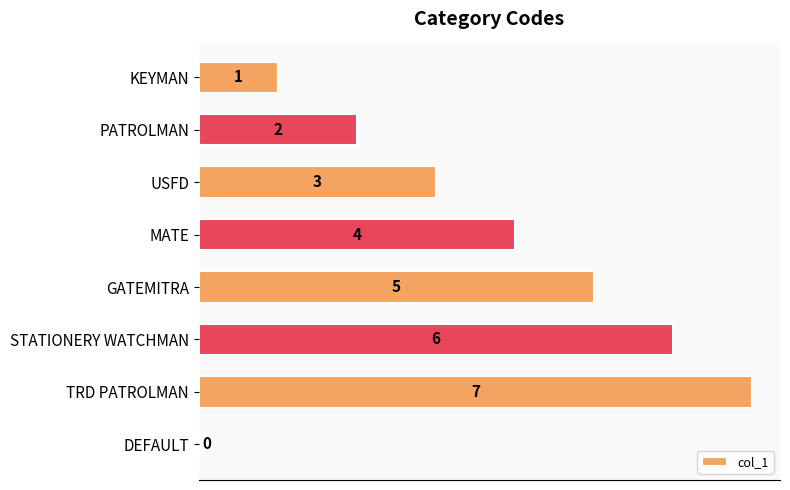

The value at STATIONERY WATCHMAN is 4. True or false?

False